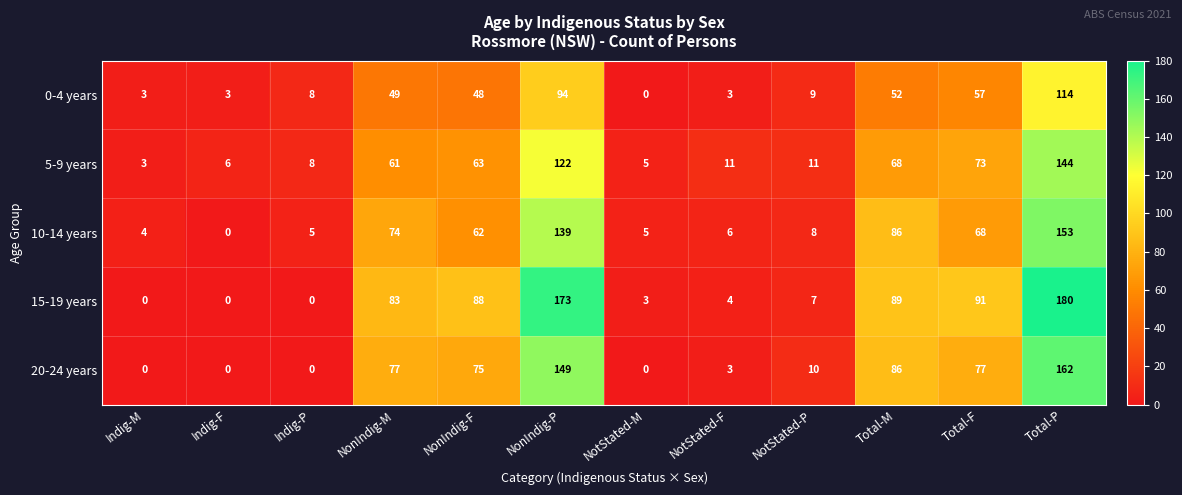

The 10-14 years series shows 43 at Total-F. True or false?

False